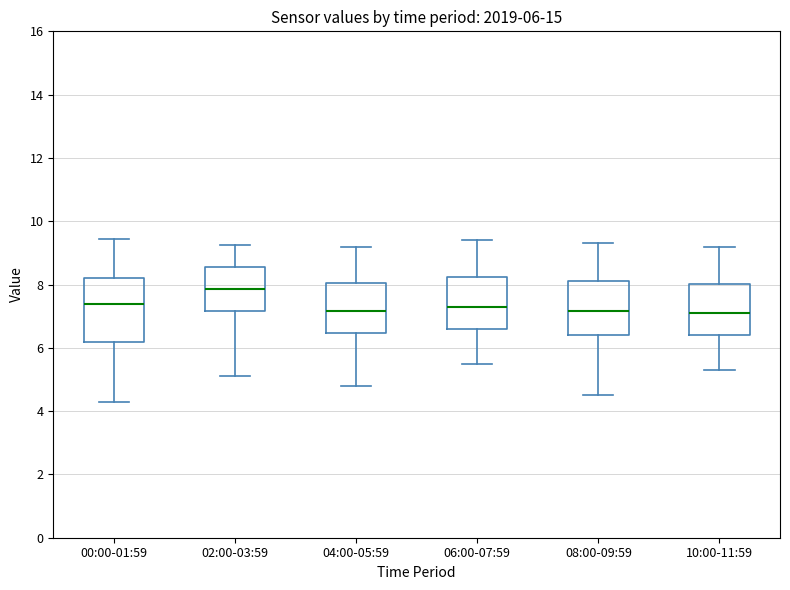

Comparing the boxes themselves (not the whiskers), which one is the tallest?

00:00-01:59